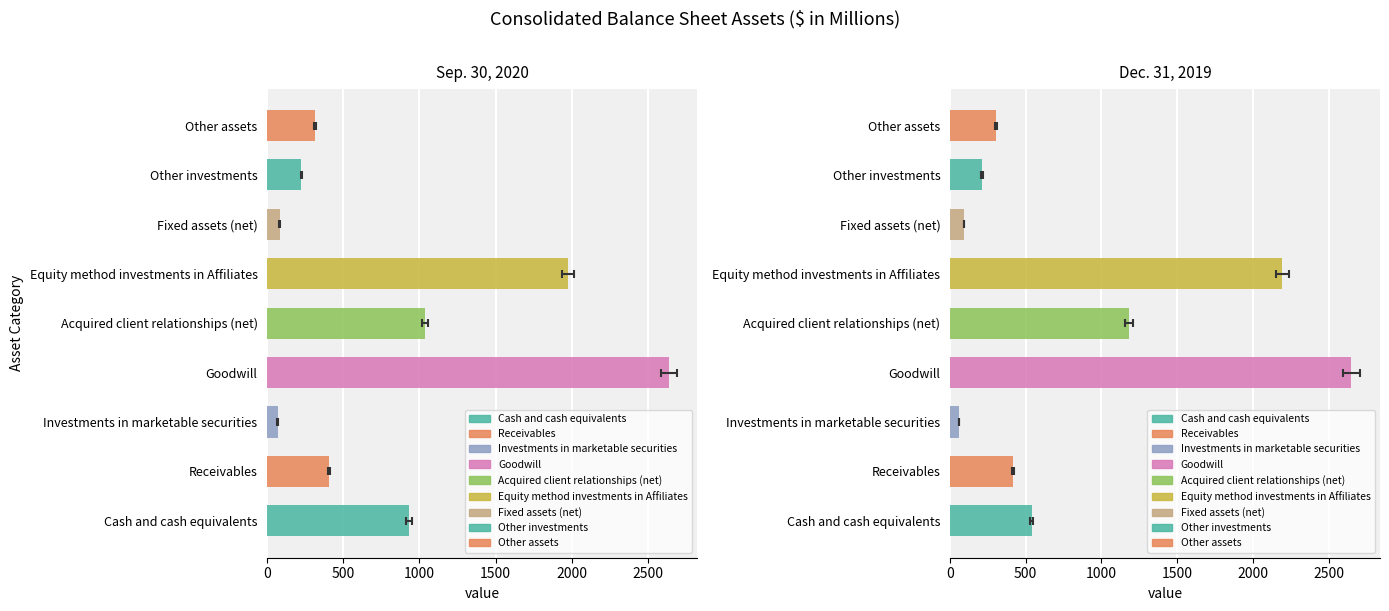

Which series has the largest range (max minus min)?

Dec. 31, 2019